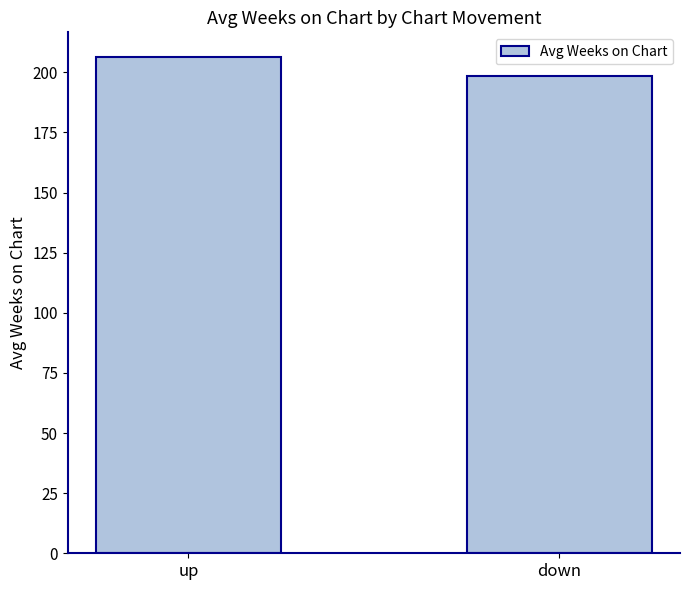

Does the chart contain any negative values?

No